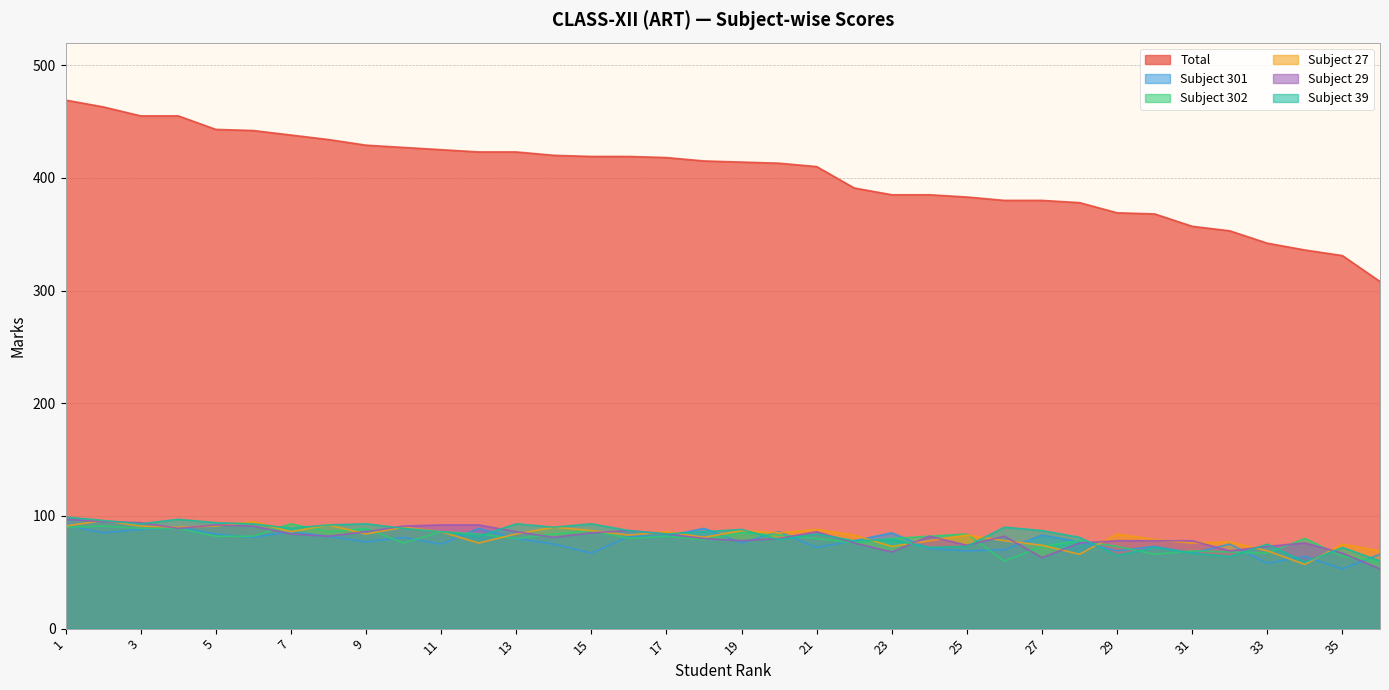

At which label does Subject 29 reach its minimum?

36